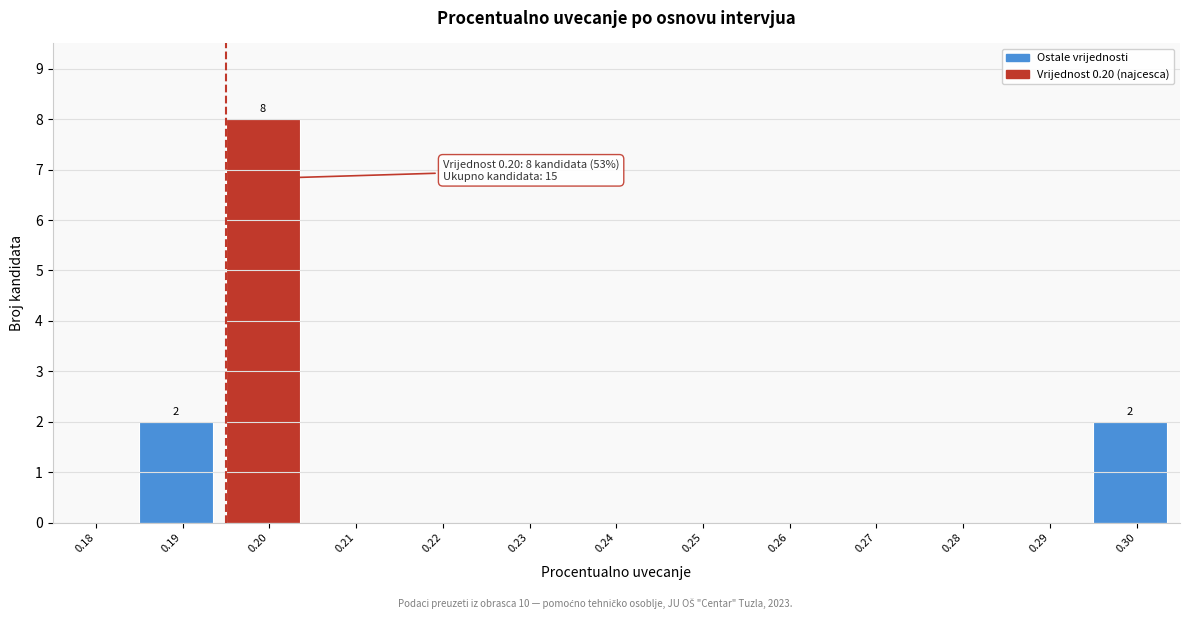

Reading left to right, extract all data points from this chart.

0.18=0	0.19=2	0.20=8	0.21=0	0.22=0	0.23=0	0.24=0	0.25=0	0.26=0	0.27=0	0.28=0	0.29=0	0.30=2